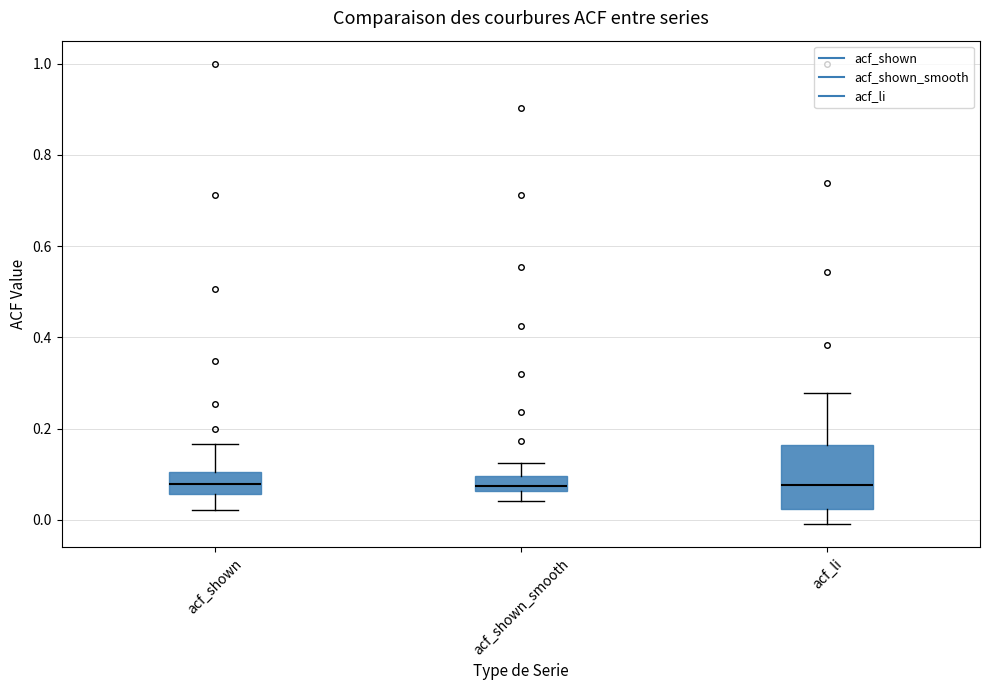

Reading left to right, transcribe this box plot: for each box, give where its median line is, the range the box spans, and where its two whiskers end, as read against the y-axis. The values are not printed on the chart, so give them approximately, as read against the axis.

acf_shown: median 0.08, box 0.06 to 0.10, whiskers 0.02 to 0.16
acf_shown_smooth: median 0.08, box 0.06 to 0.10, whiskers 0.04 to 0.12
acf_li: median 0.08, box 0.02 to 0.16, whiskers 0.00 to 0.28